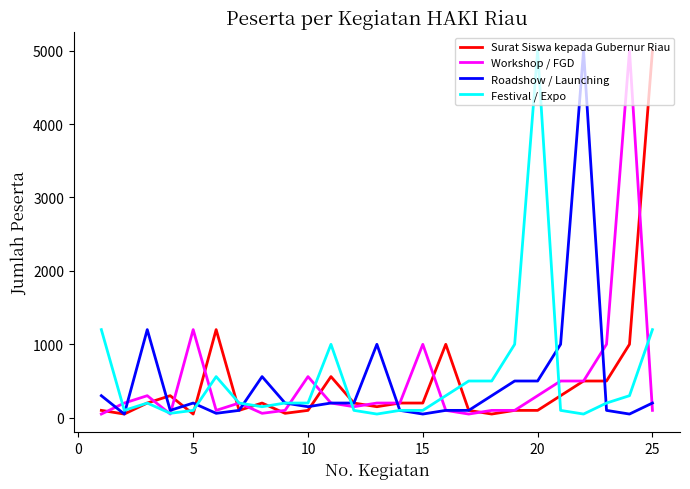

At which category does the chart reach its peak across all series?

25